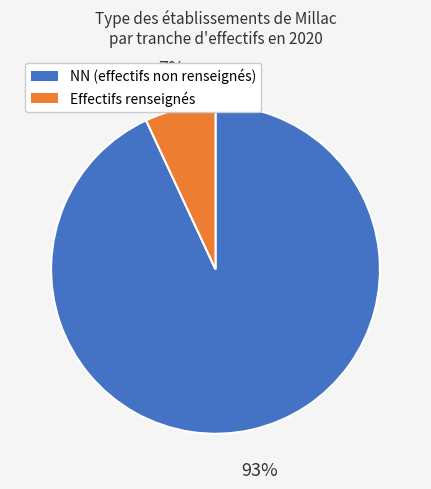

Does any single category account for the majority?

Yes